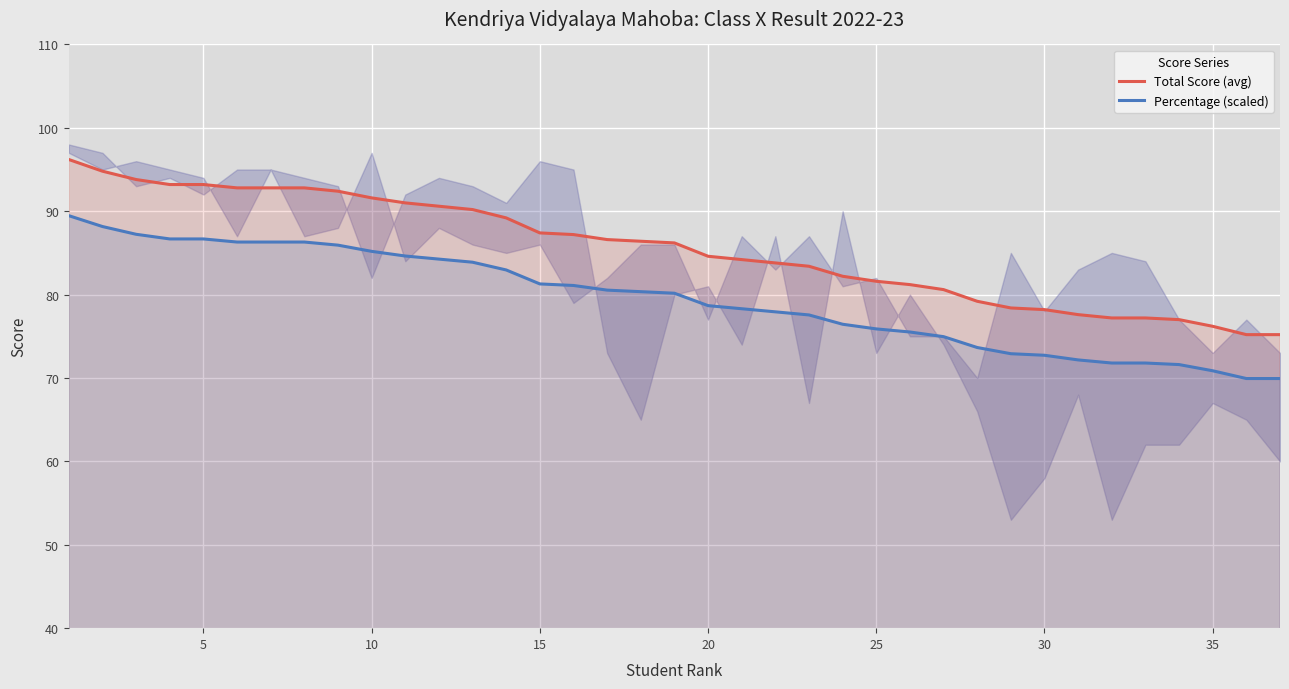

True or false: Percentage (scaled) and Total Score (avg) cross at least once.

False